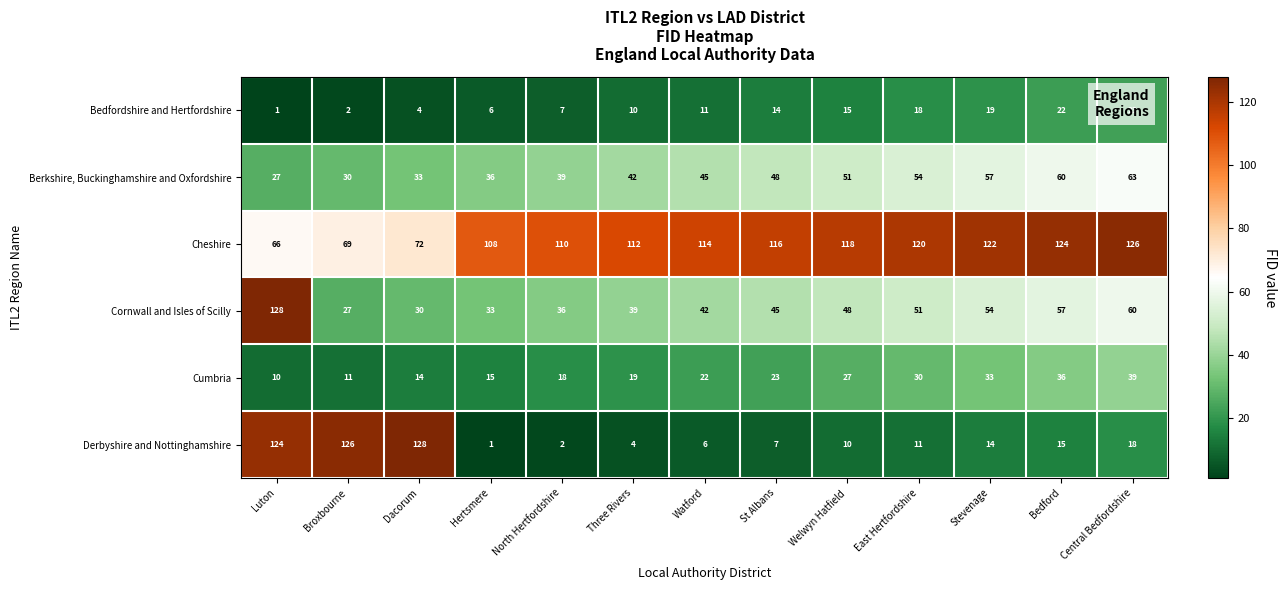

What is the spread (max minus min) of values at Bedford?

109